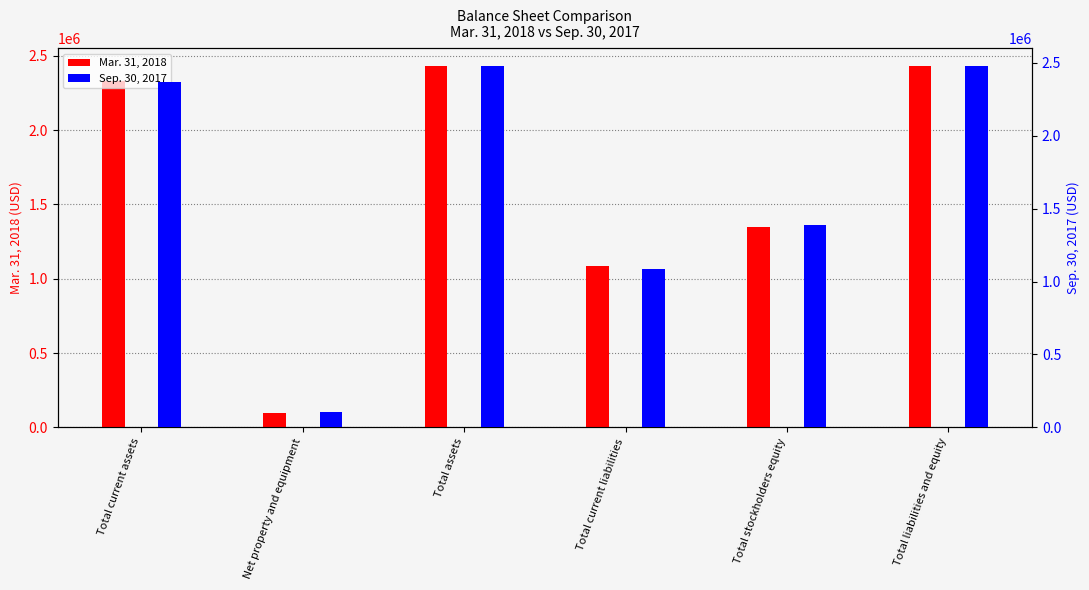

What is the label of the 4th bar from the left?

Total current liabilities